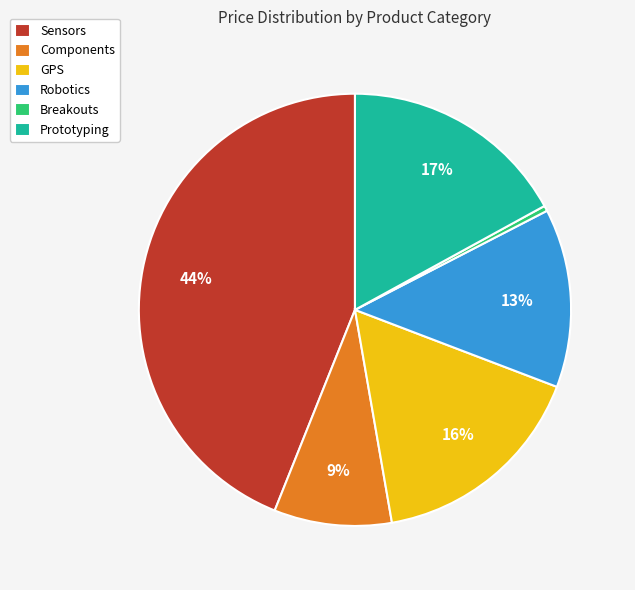

To the nearest percent, what percentage of the pie is GPS?

16%